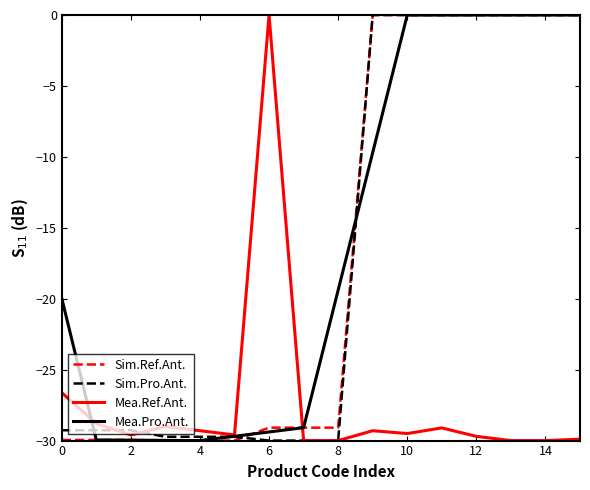

Does the chart have visible grid lines?

No